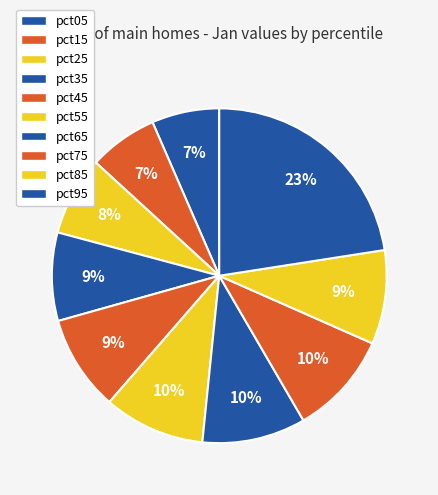

Which slice is the smallest?

pct05